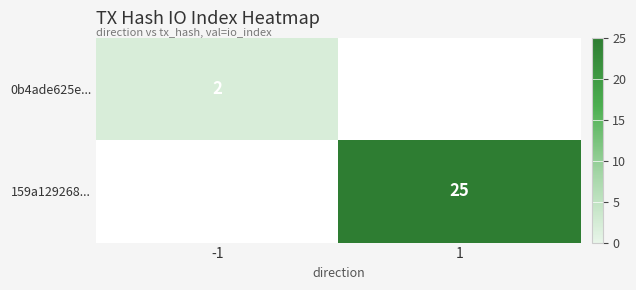

True or false: 0b4ade625e... has a value of 3 at -1.

False